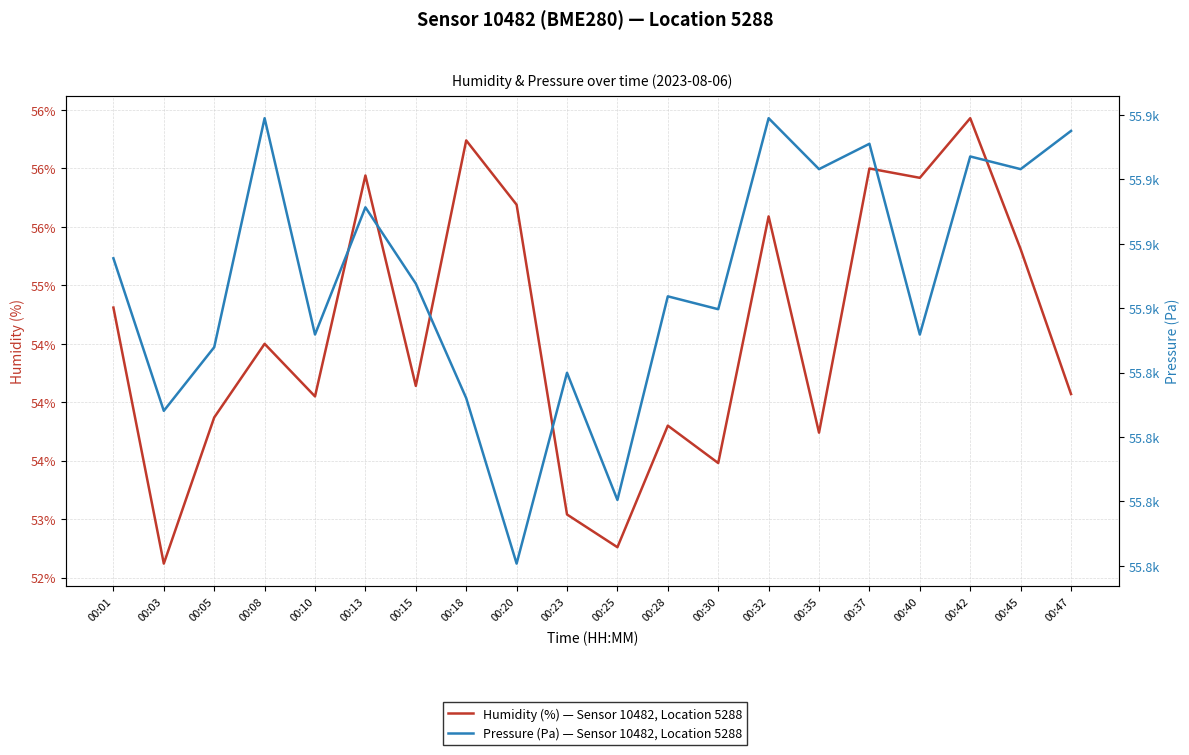

Between 00:20 and 00:05, which is larger?

00:20